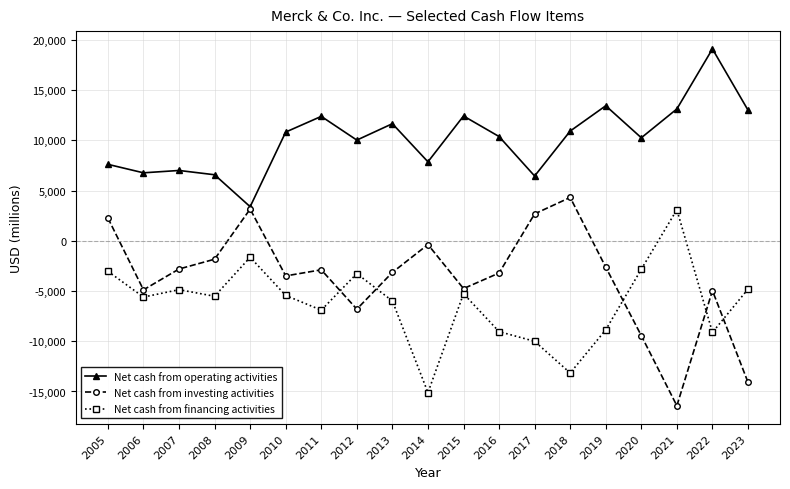

What is the lowest value of the Net cash from operating activities series?

3392